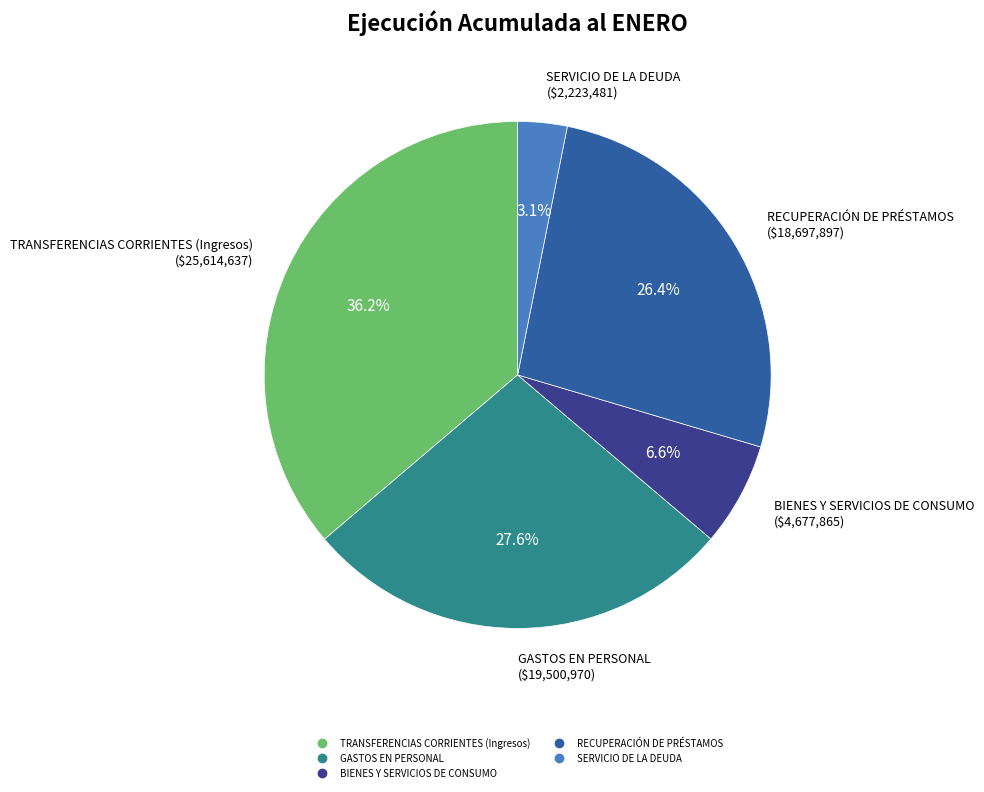

To the nearest percent, what percentage of the pie is GASTOS EN PERSONAL?

28%